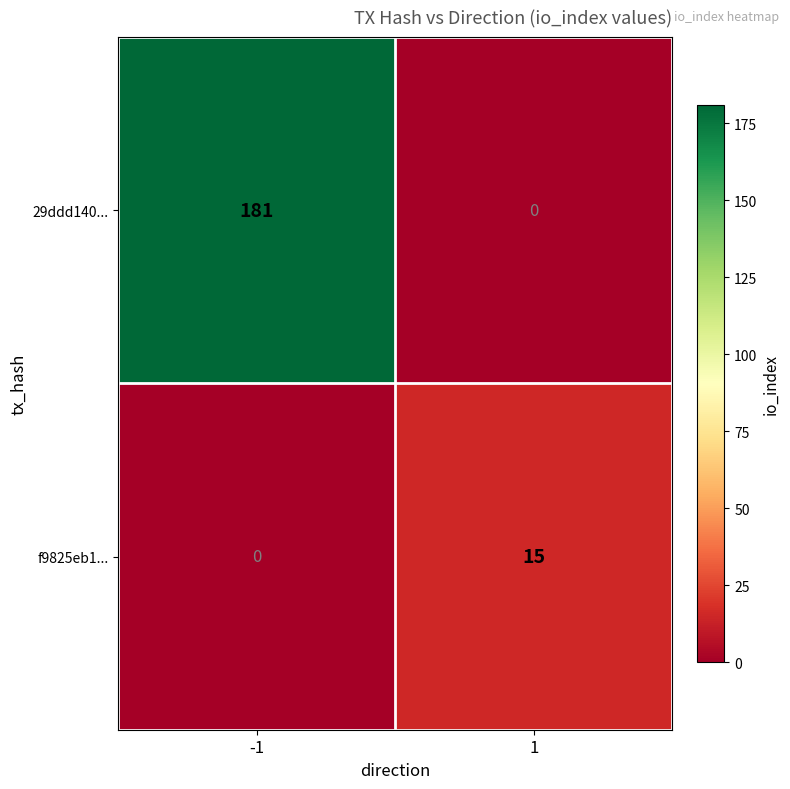

Which series has the largest range (max minus min)?

29ddd140...